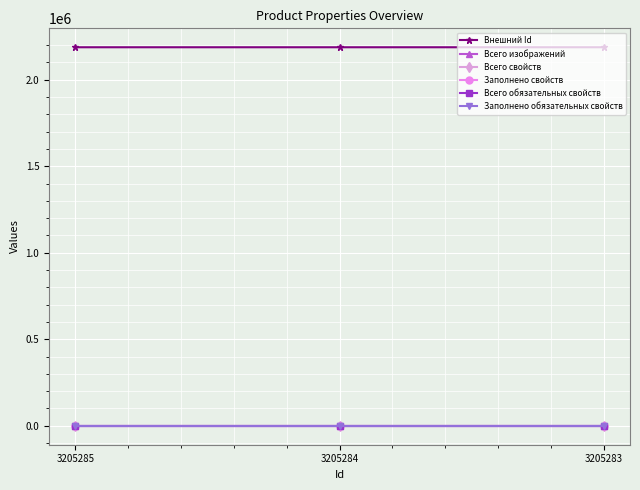

Which series has the largest range (max minus min)?

Внешний Id